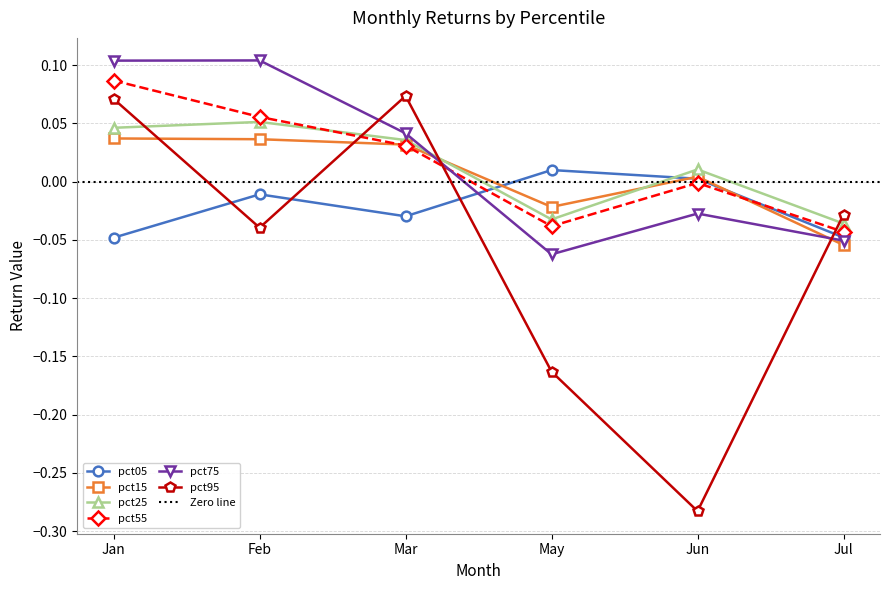

Between Mar and Feb, which is larger?

Feb